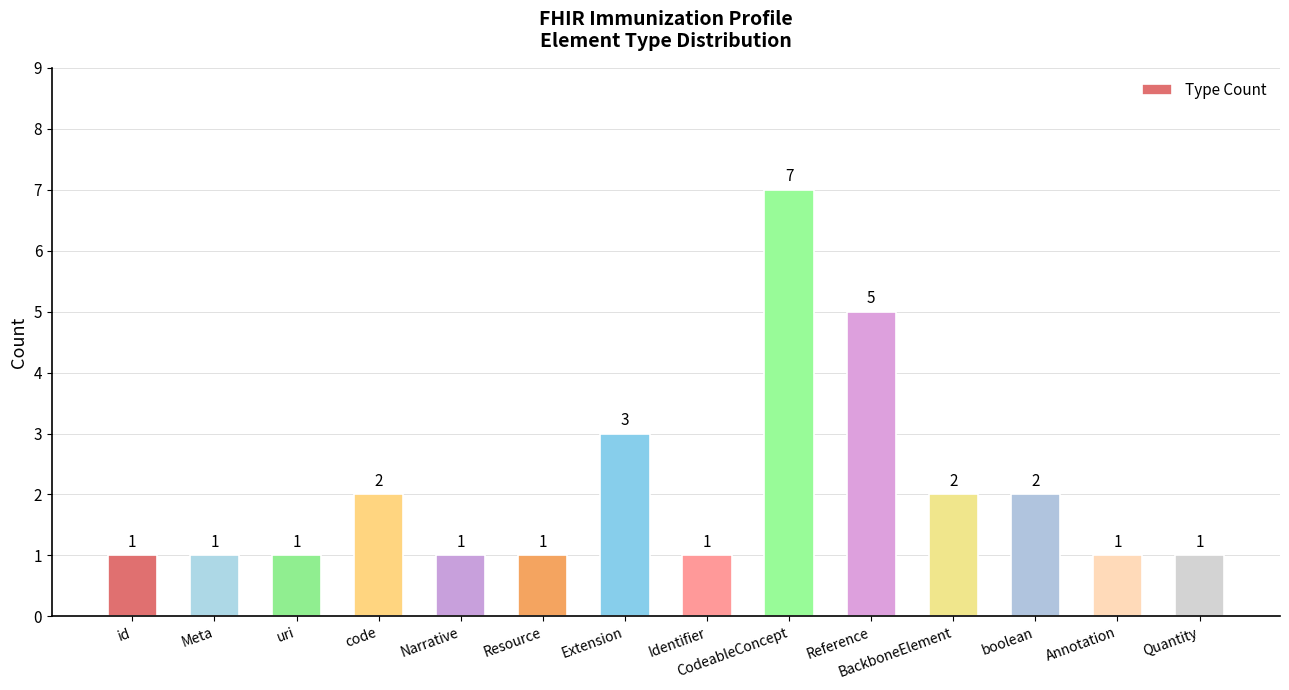

The value at Quantity is 2. True or false?

False